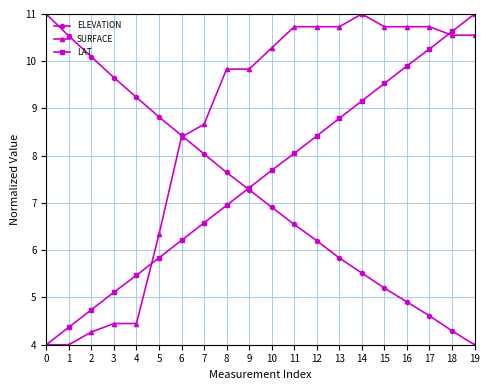

What is the difference between the second highest and minimum values in the SURFACE series?

6.7